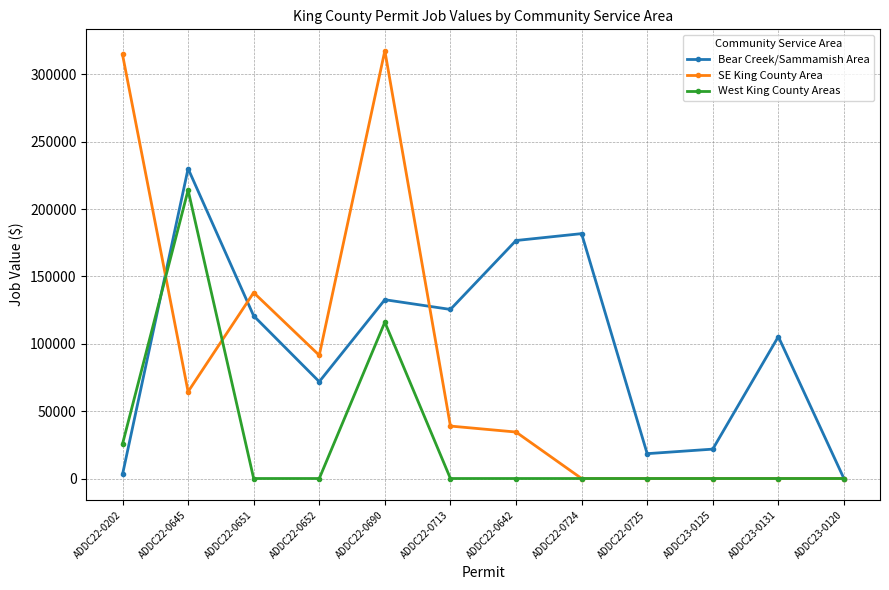

At which label is West King County Areas closest to 107014?

ADDC22-0690